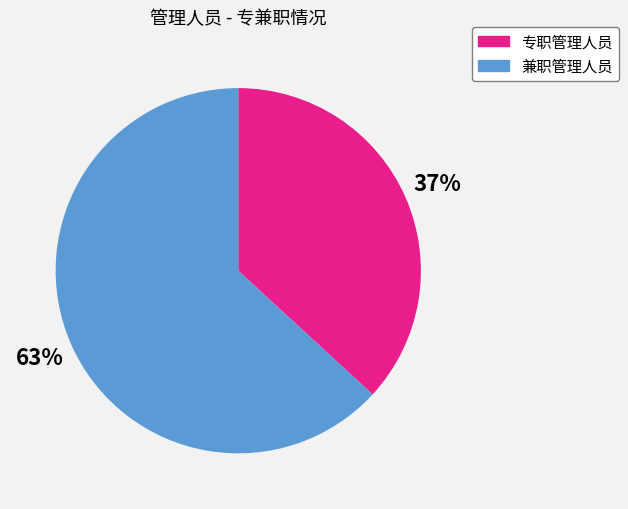

Approximately how many times larger is the value at 兼职管理人员 compared to 专职管理人员?

1.7